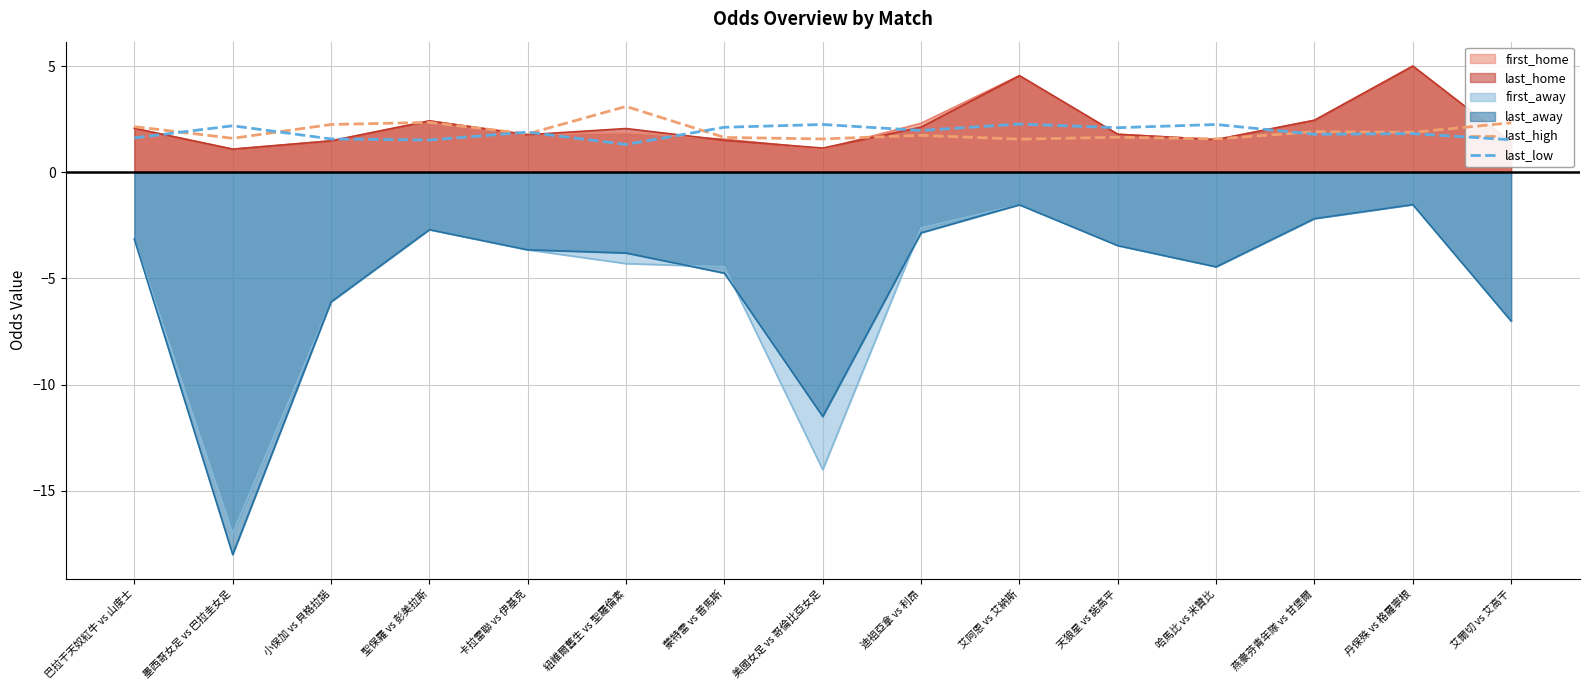

What are all the series names shown in the legend?

first_home, last_home, first_away, last_away, last_high, last_low